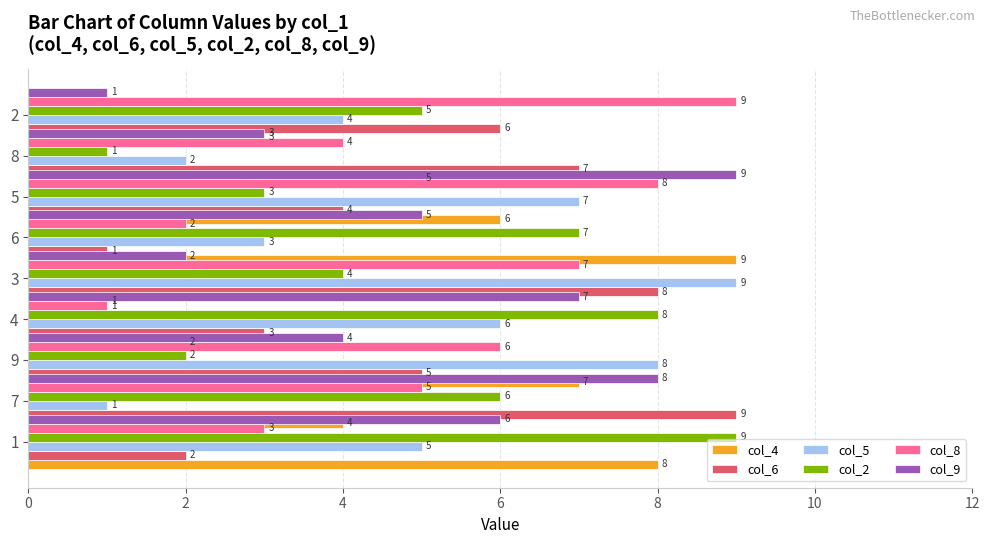

Which series has the largest total across all categories?

col_4